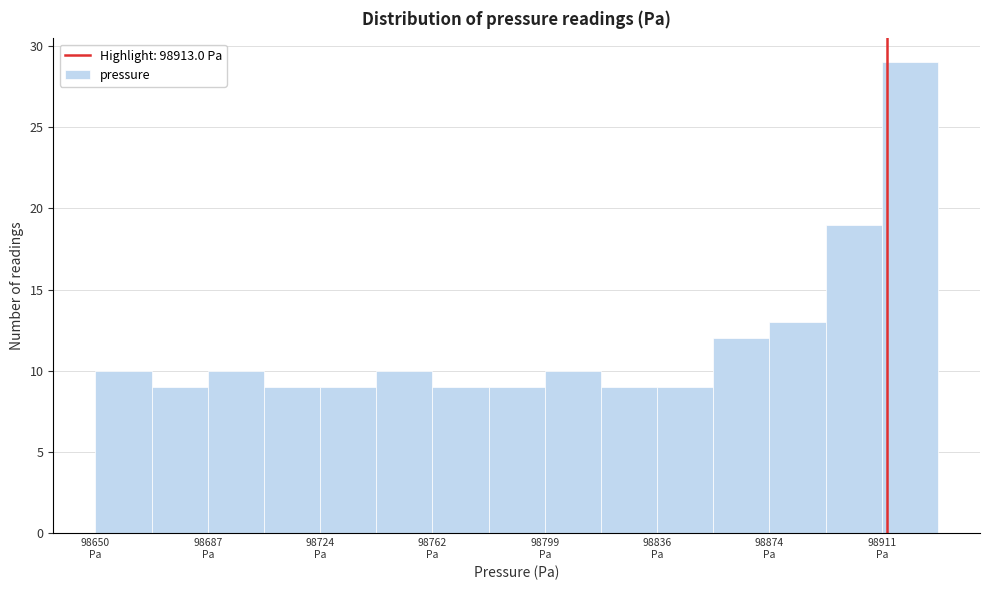

Around what value on the x-axis is the tallest bar? Give the approximate position of its centre, as read against the axis.

98920